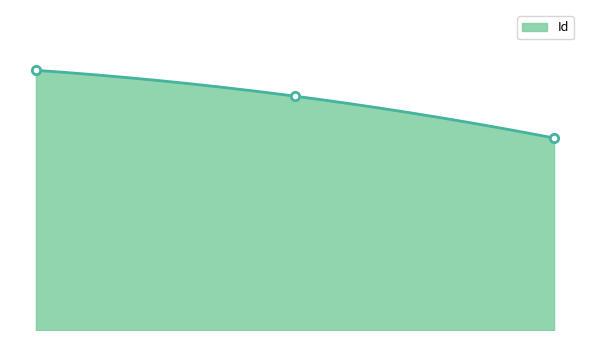

List the labels in order of value, smallest first.

2017-12-17, 2017-12-10, 2017-12-03